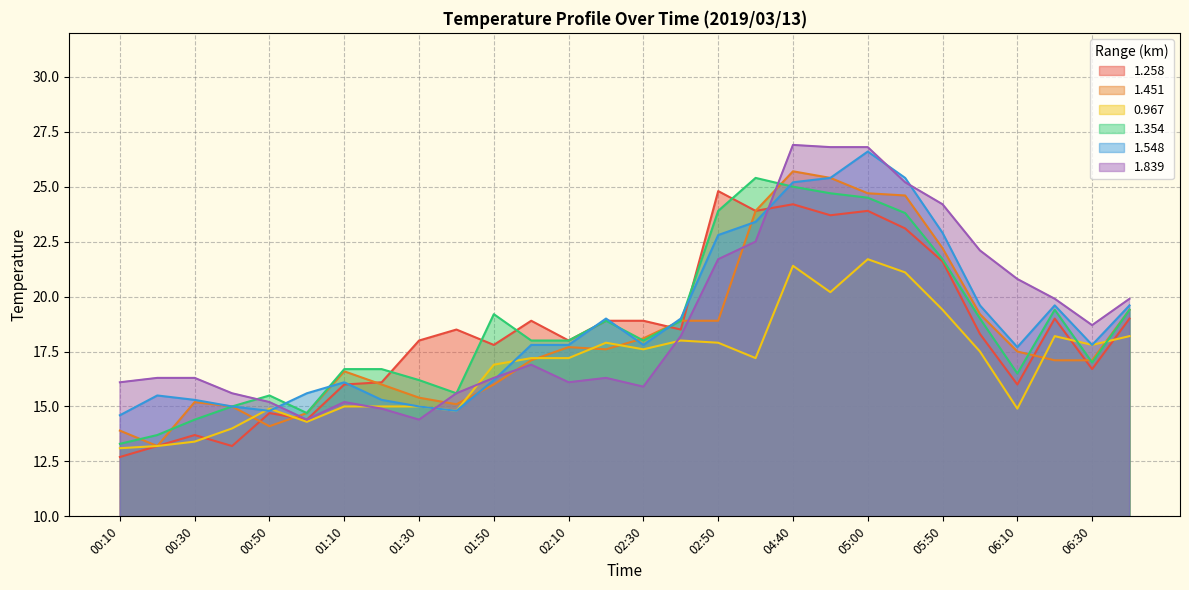

Which series has the largest total across all categories?

1.839